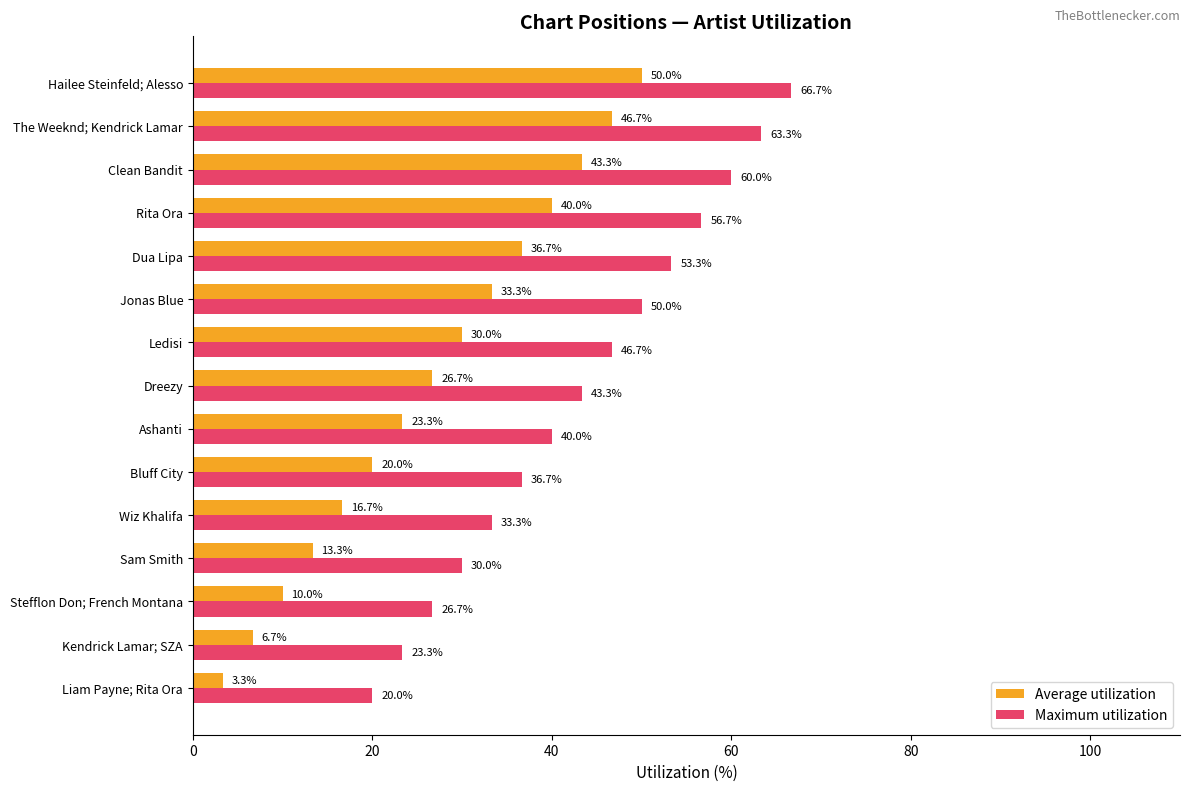

At how many categories does at least one series exceed 26?

13